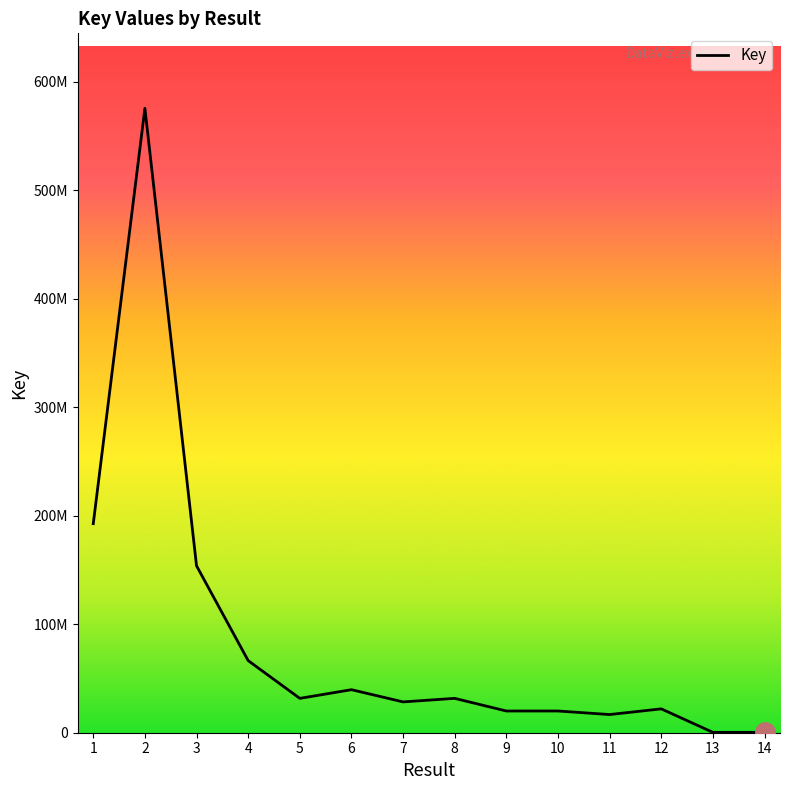

True or false: there are more than 1 points higher than both neighbors.

True